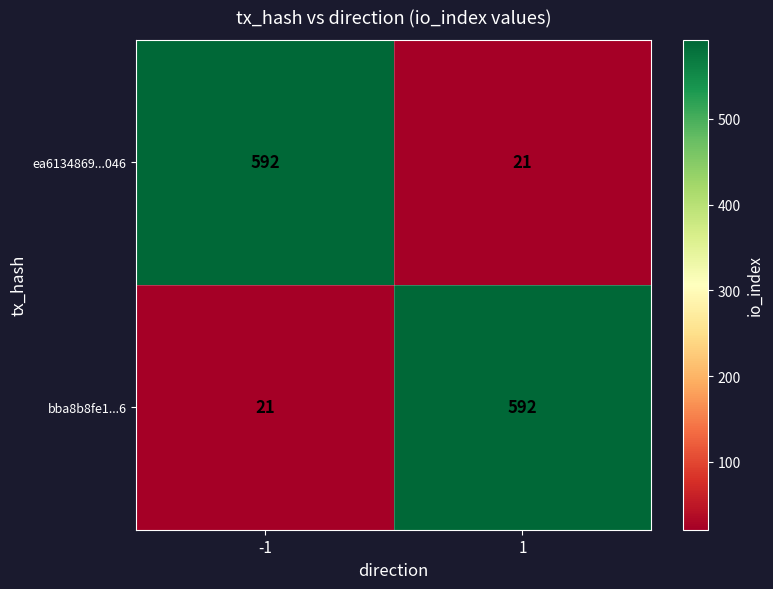

What is the sum of all ea6134869...046 values?

613